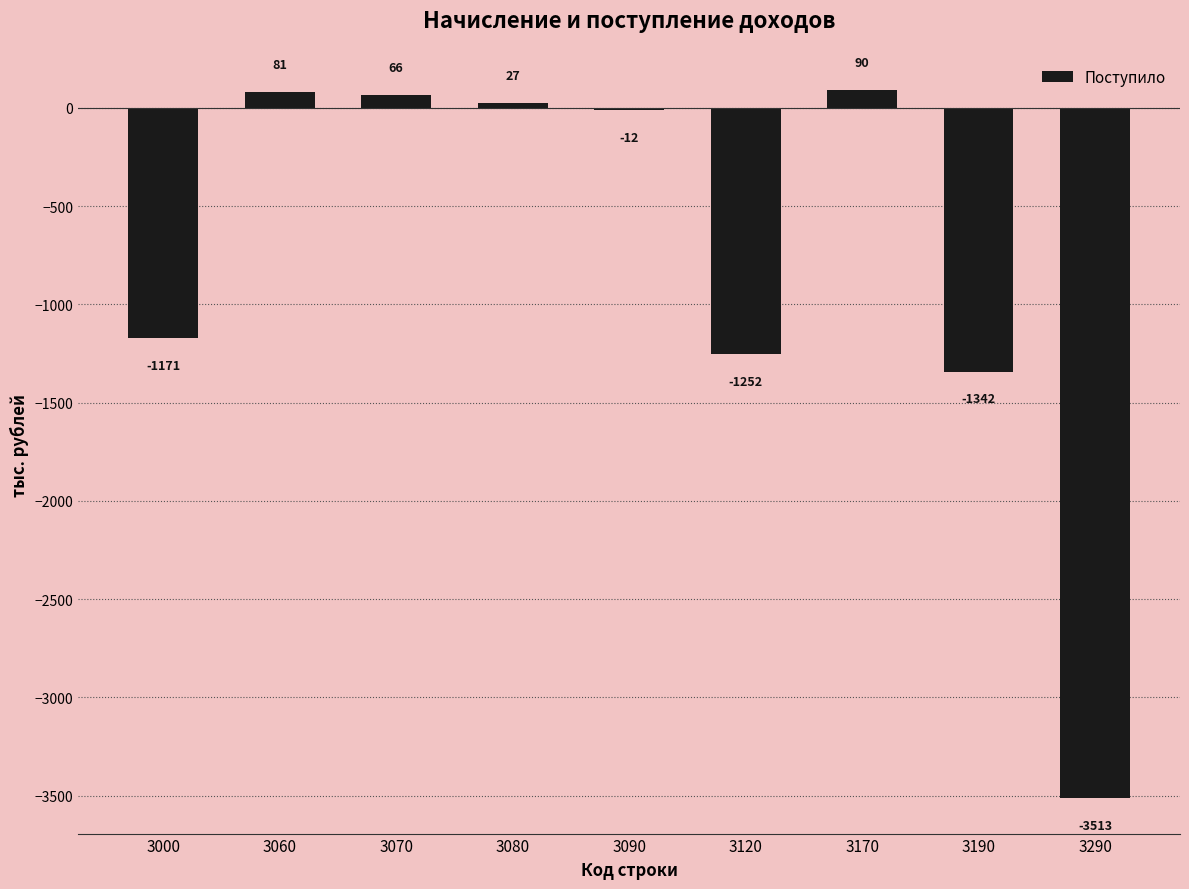

What is the change in value from 3060 to 3290?

-3594